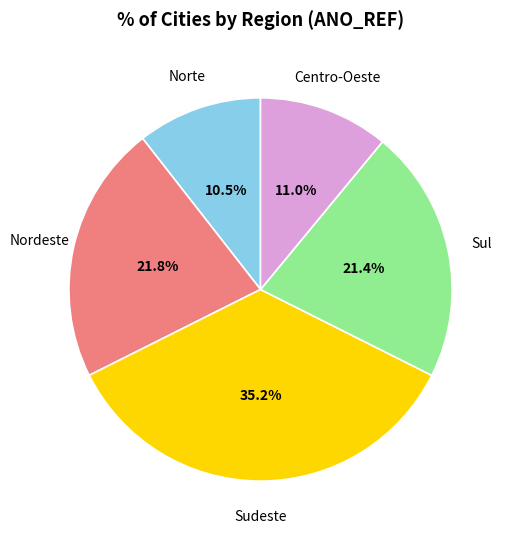

Is there any slice that represents more than half of the pie?

No